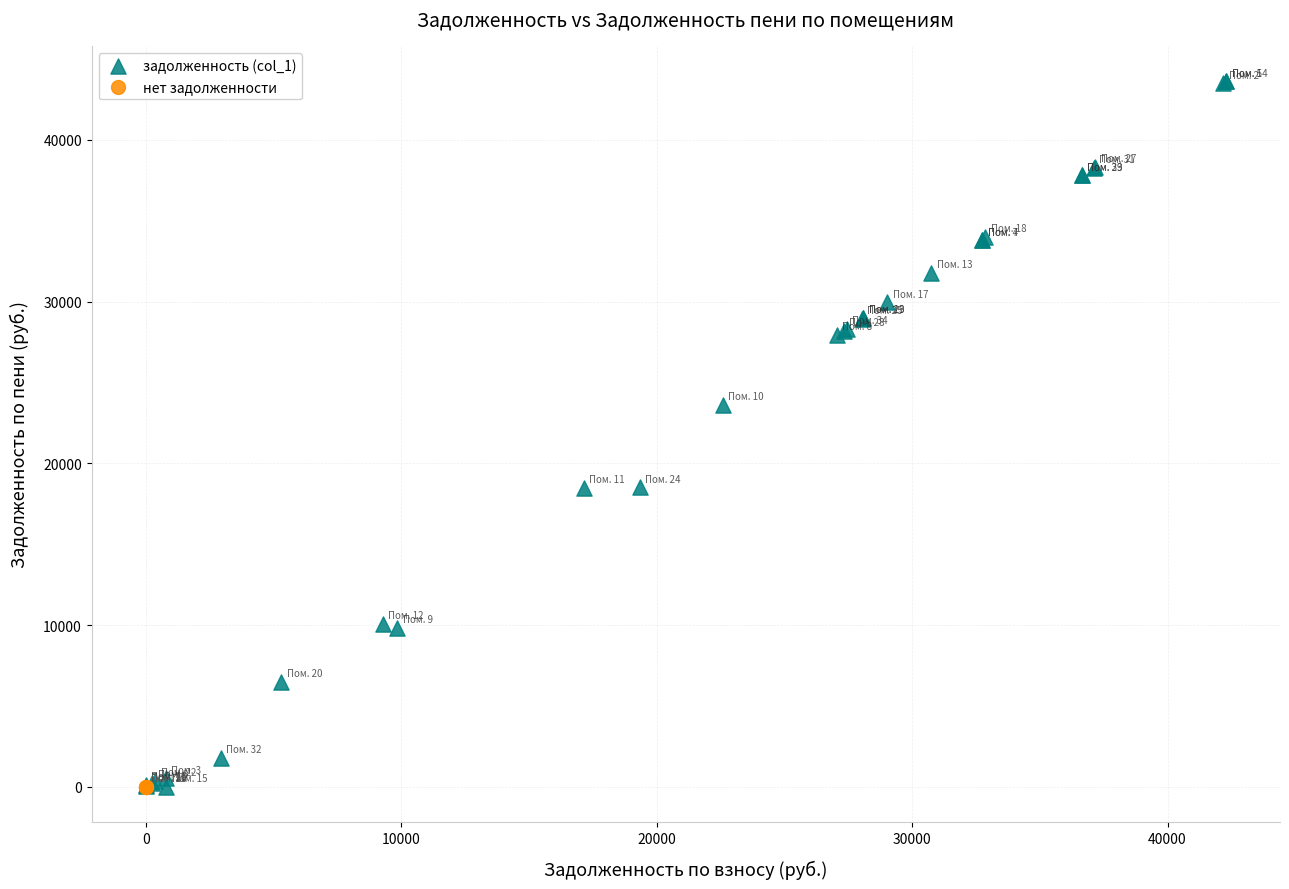

Which series reaches the maximum Y coordinate?

задолженность (col_1)